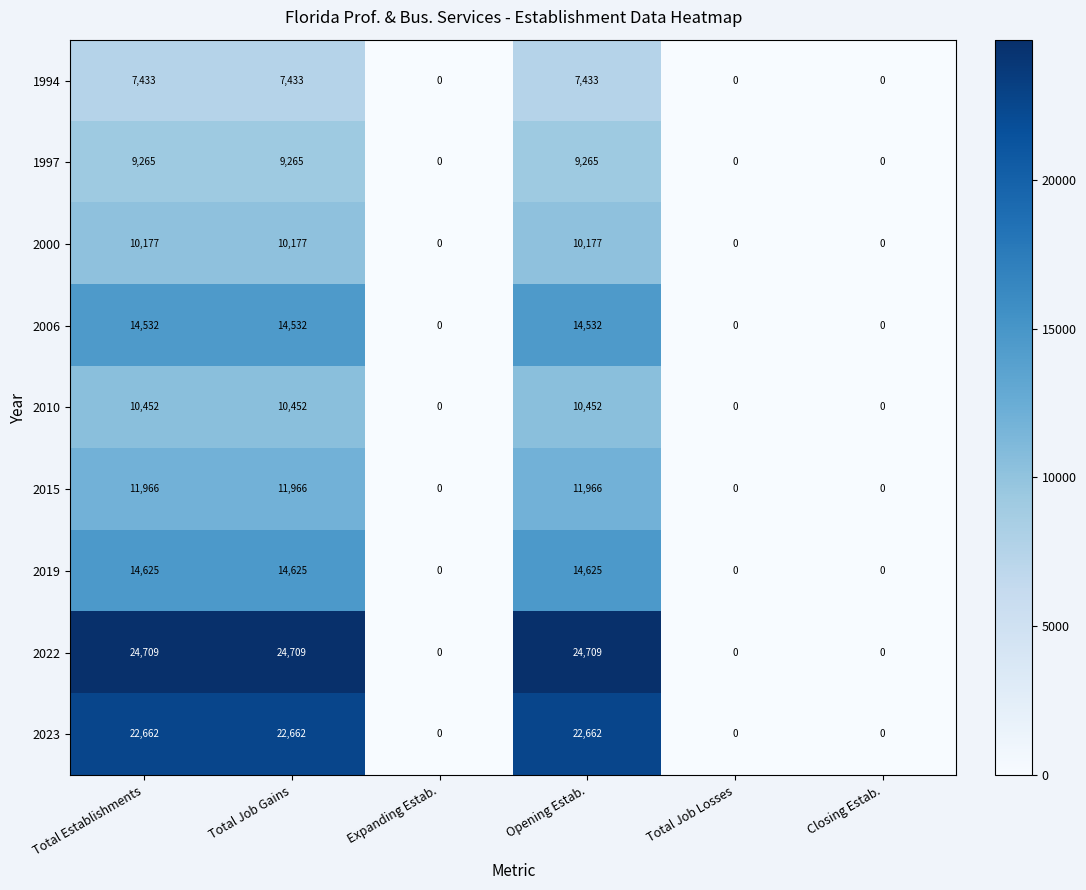

Count the 1994 values in the range 0 to 7433.

6